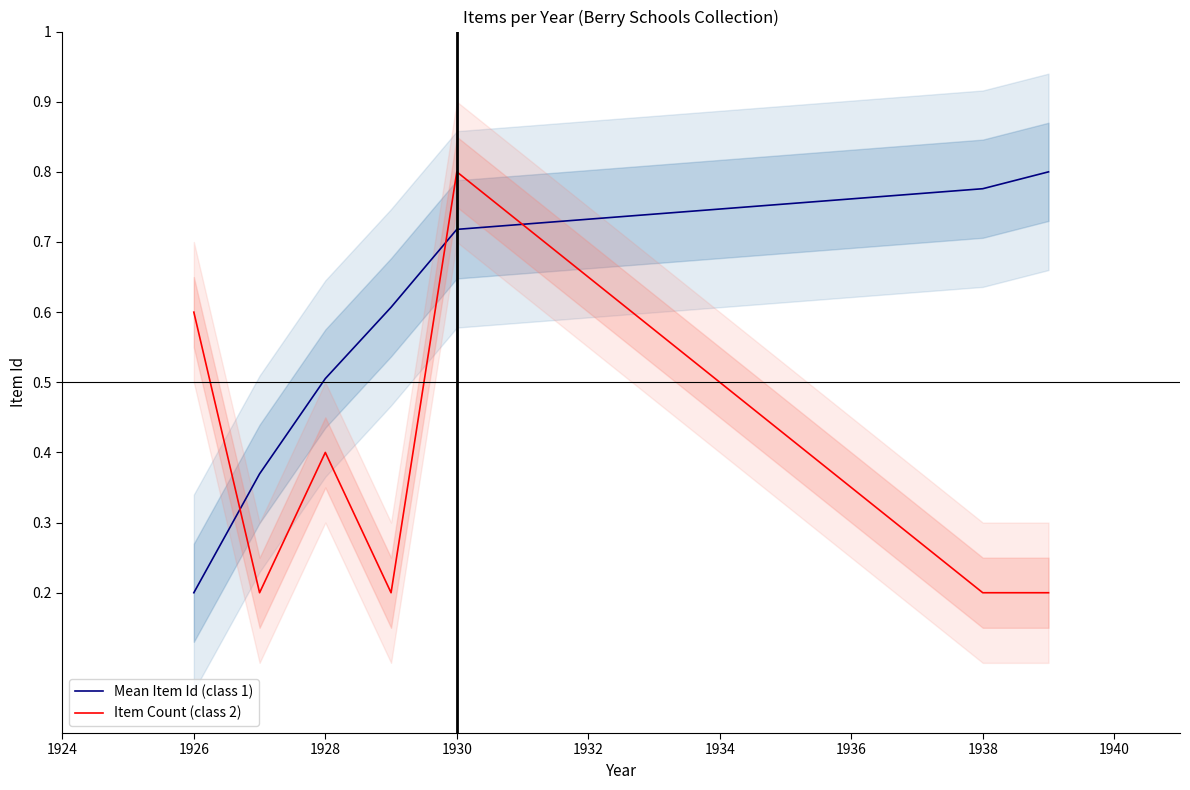

At which label does Item Count (class 2) reach its peak?

1930